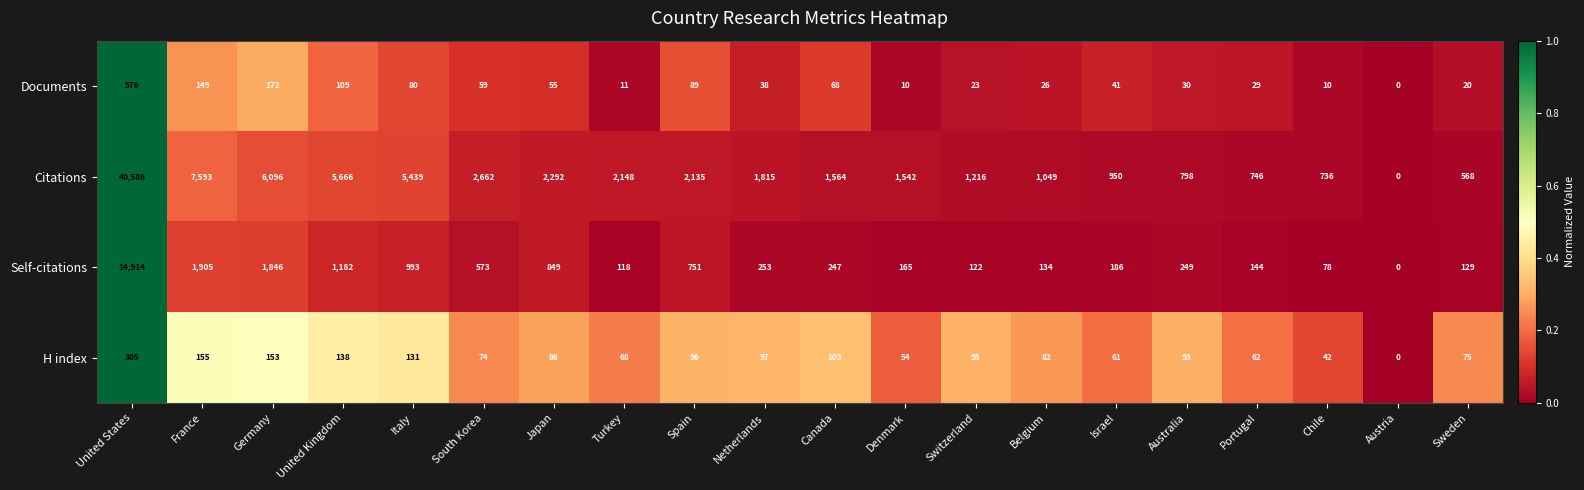

What is the difference between the maximum and minimum values in the Citations series?

40586